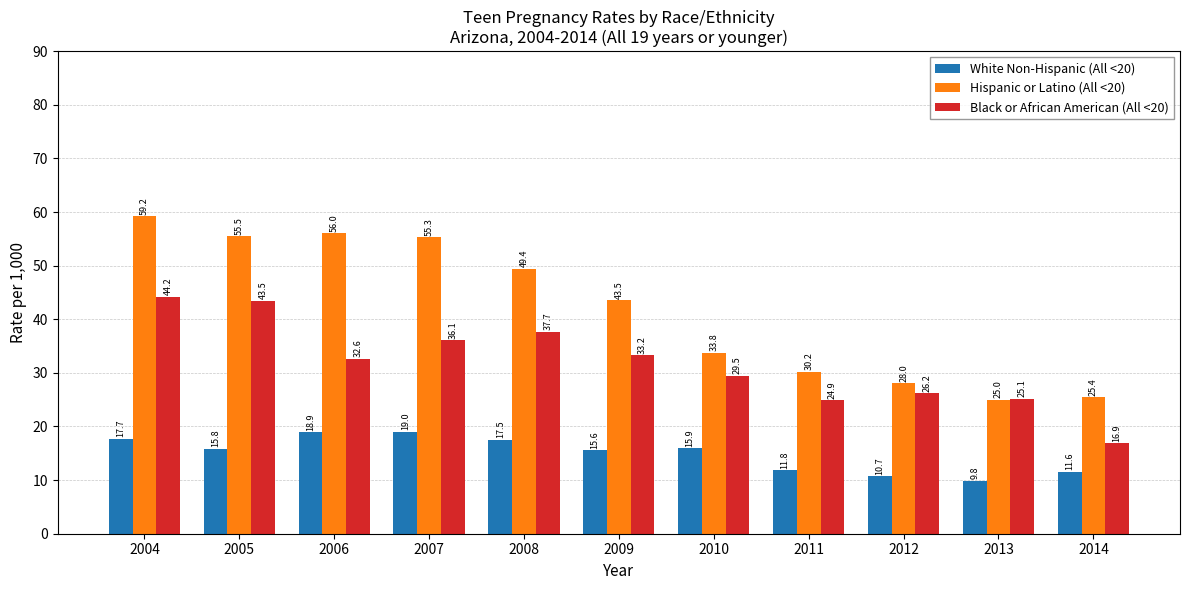

Which series has the largest total across all categories?

Hispanic or Latino (All <20)